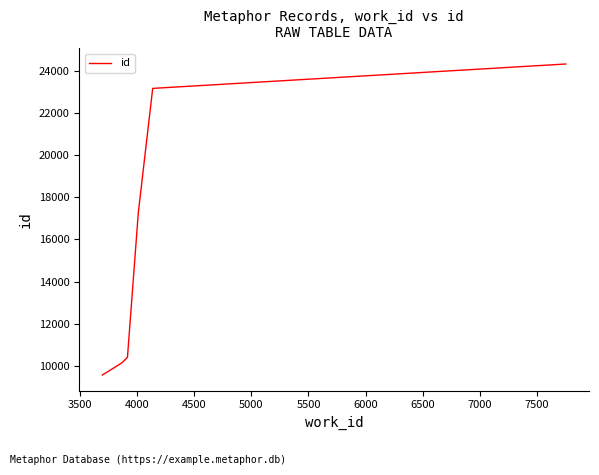

True or false: the data has more than 1 interior local peaks.

False